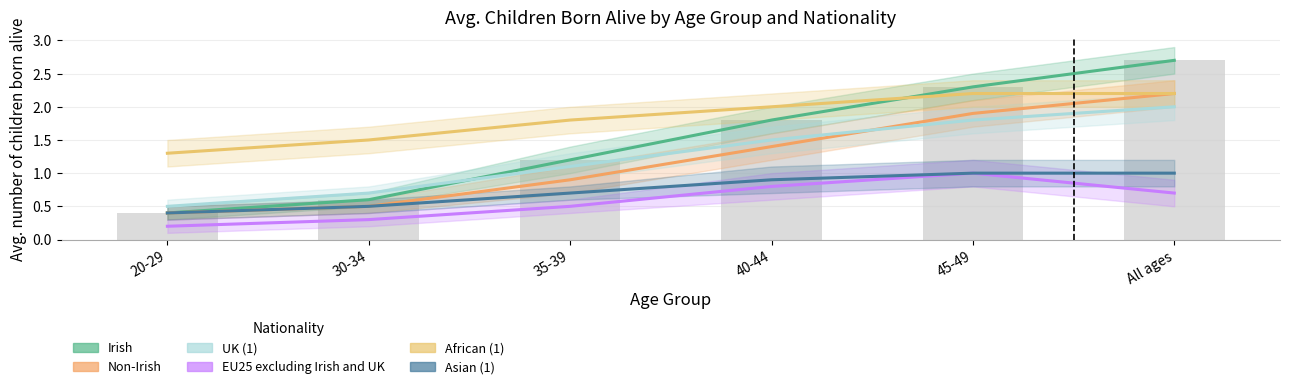

What is the minimum value for Non-Irish?

0.4